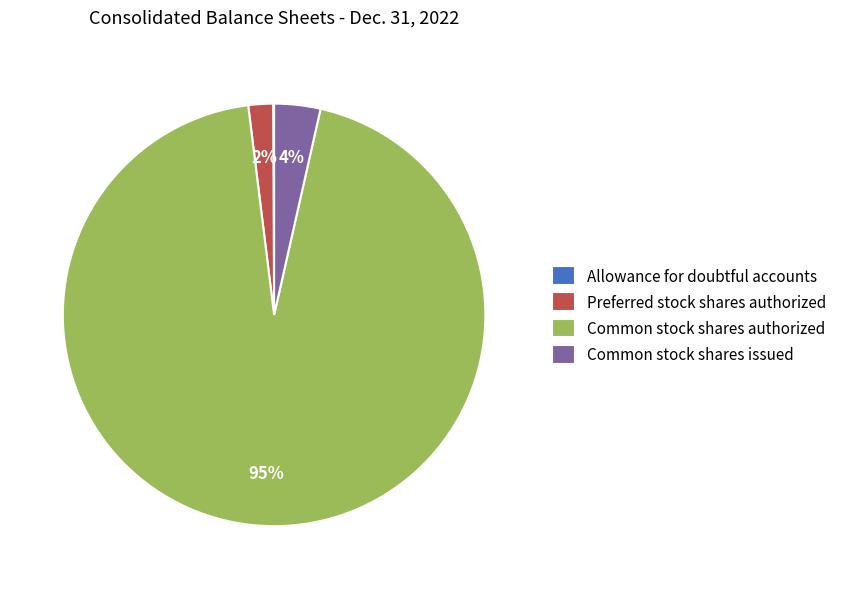

Do Preferred stock shares authorized and Common stock shares issued together represent more than half of the pie?

No